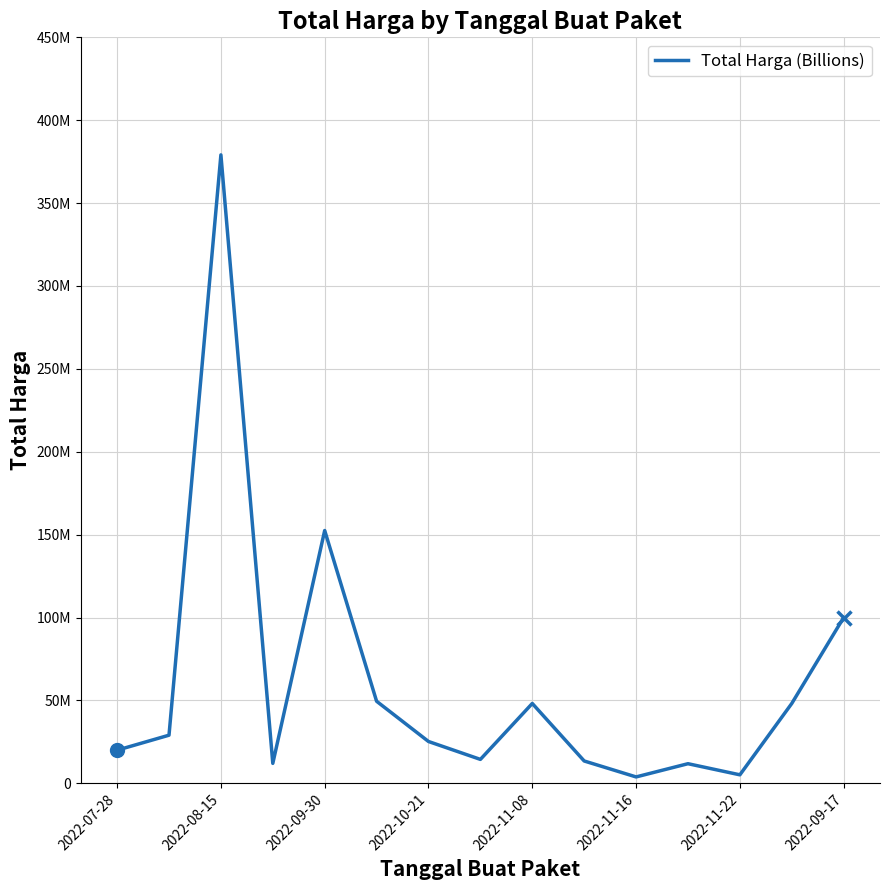

Does the chart display data point markers on the line(s)?

No